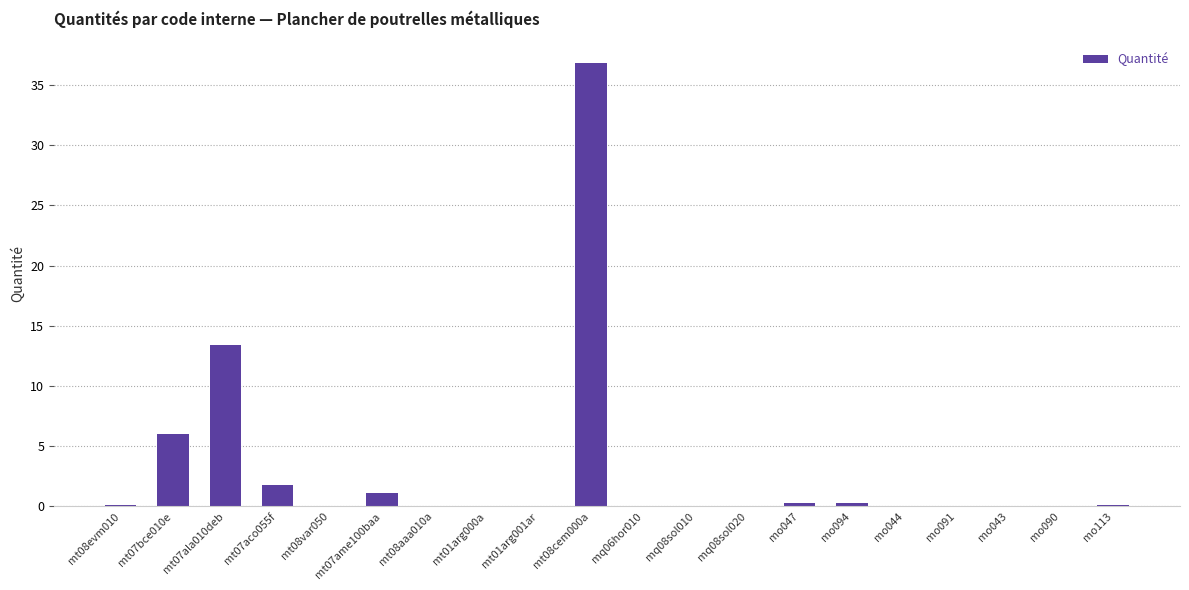

At which label is the value closest to 18?

mt07ala010deb